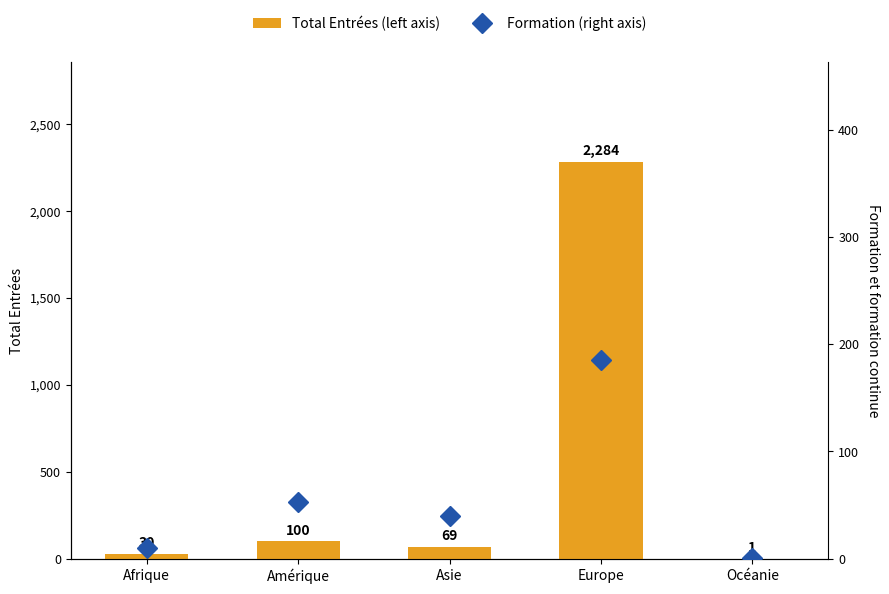

What is the label of the 5th bar from the right?

Afrique